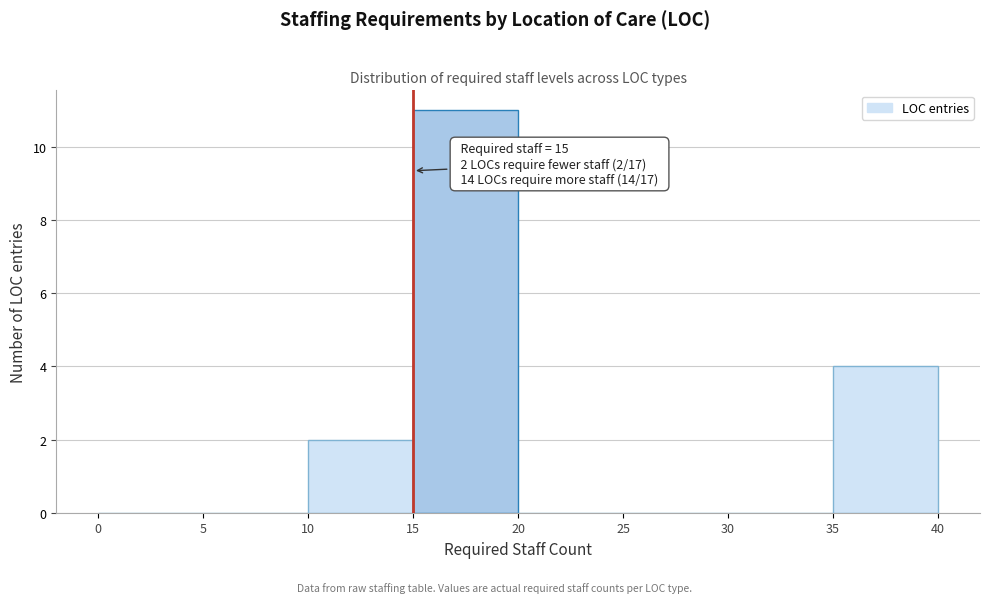

Which range on the x-axis has the tallest bar?

15 to 20